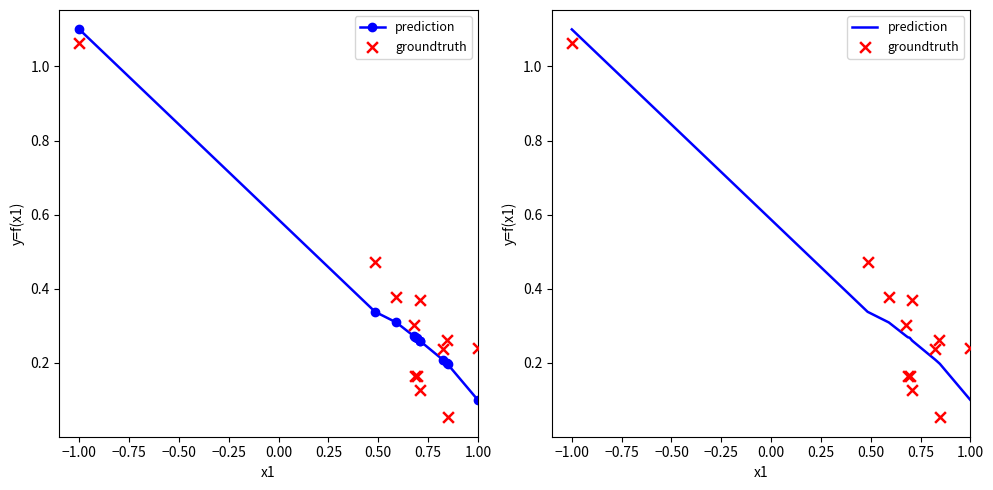

Which series contains the lowest Y value?

groundtruth